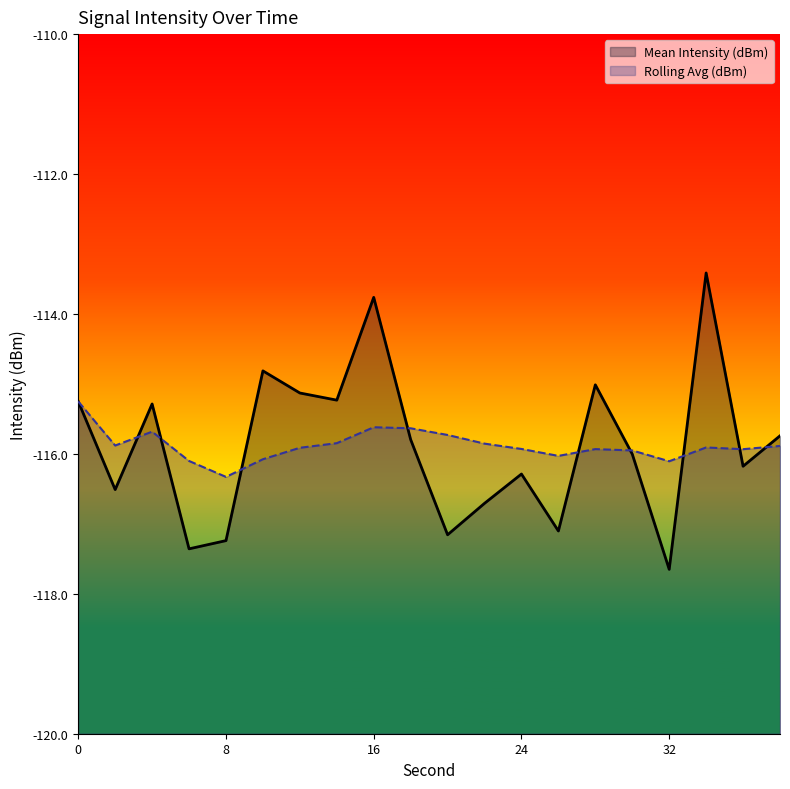

Is the value of Mean Intensity (dBm) at 30 greater than the value of Rolling Avg (dBm) at 8?

Yes